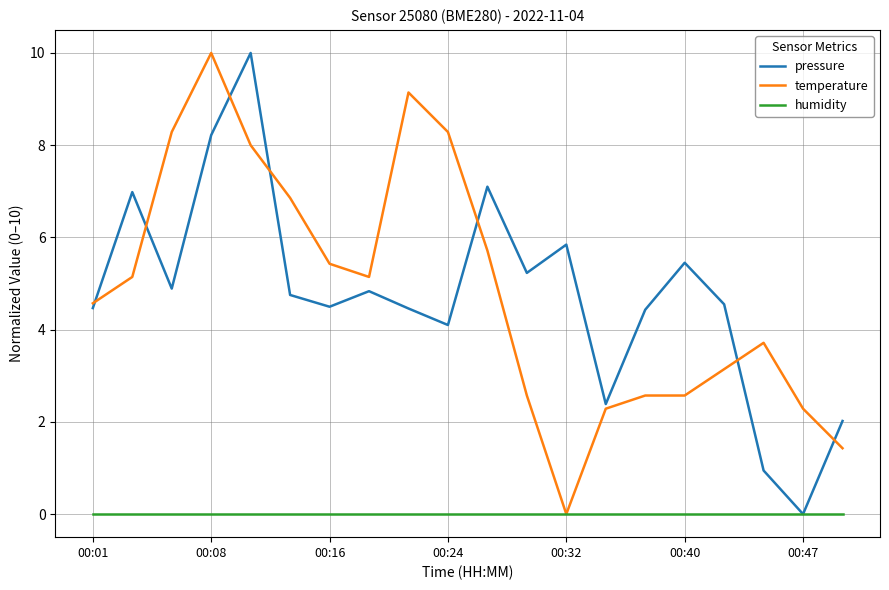

What are all the series names shown in the legend?

pressure, temperature, humidity